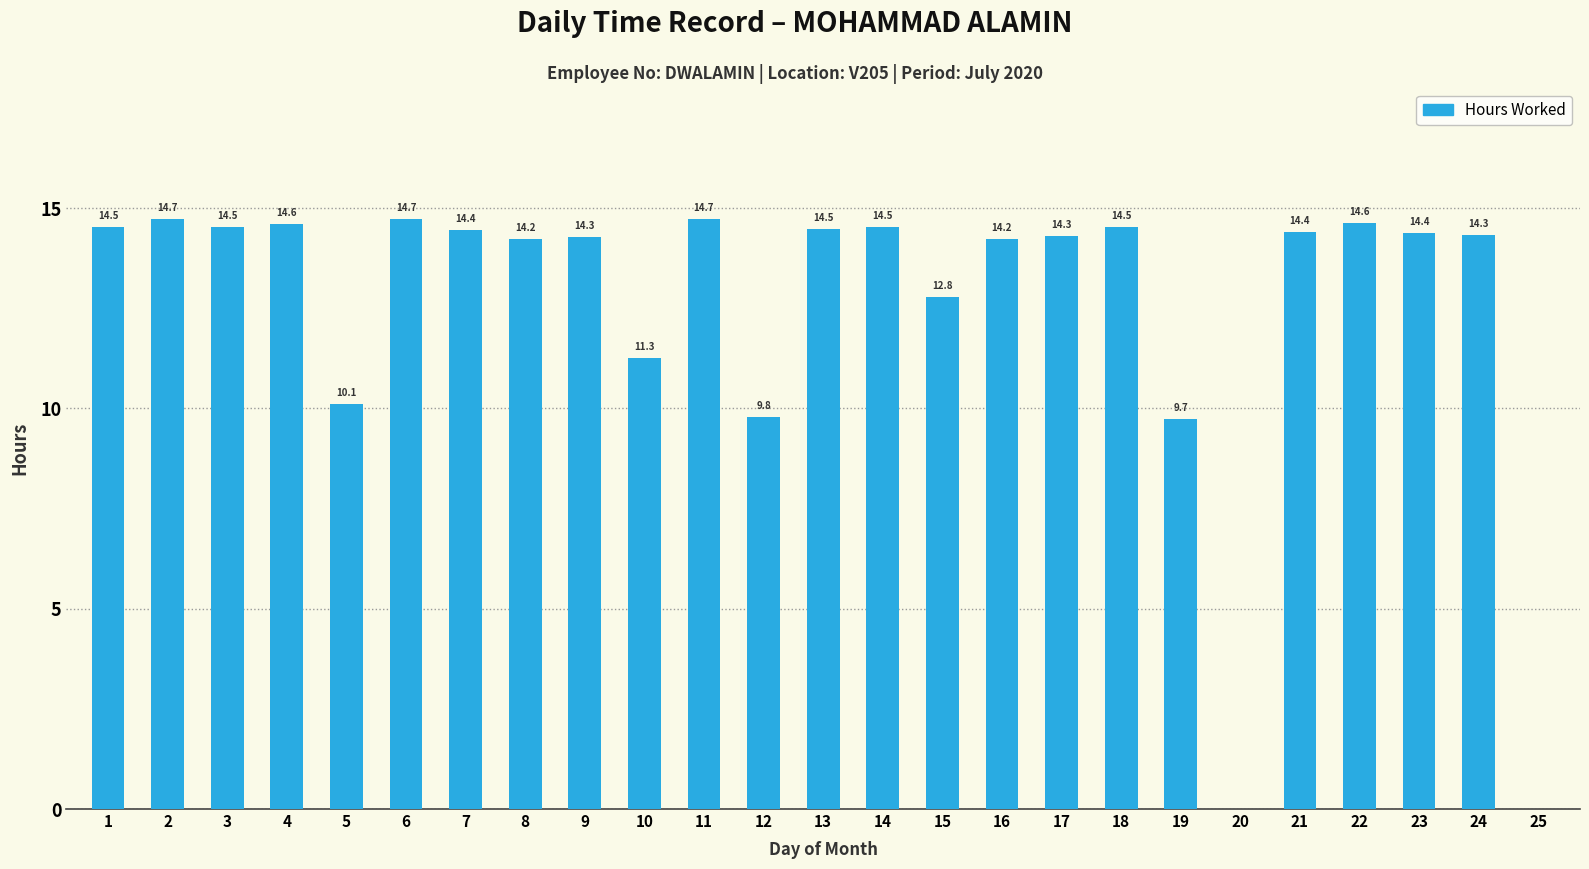

The chart shows a value of 20.2 at 6. True or false?

False